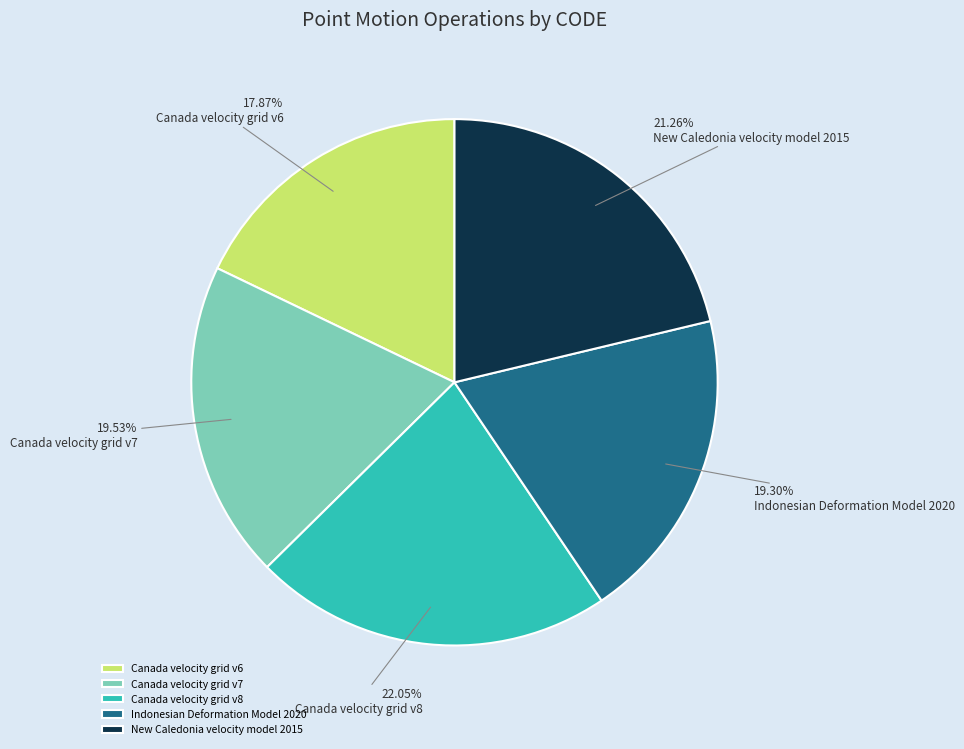

What percentage is the Canada velocity grid v8 slice, to the nearest percent?

22%